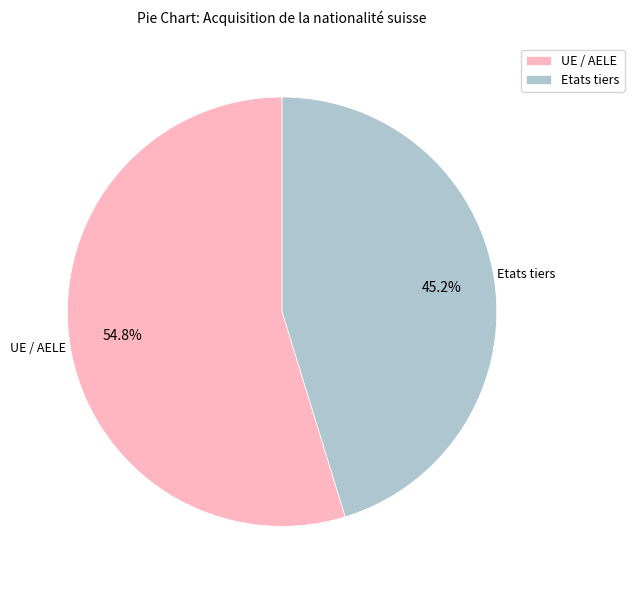

To the nearest percent, what percentage of the pie is Etats tiers?

45%